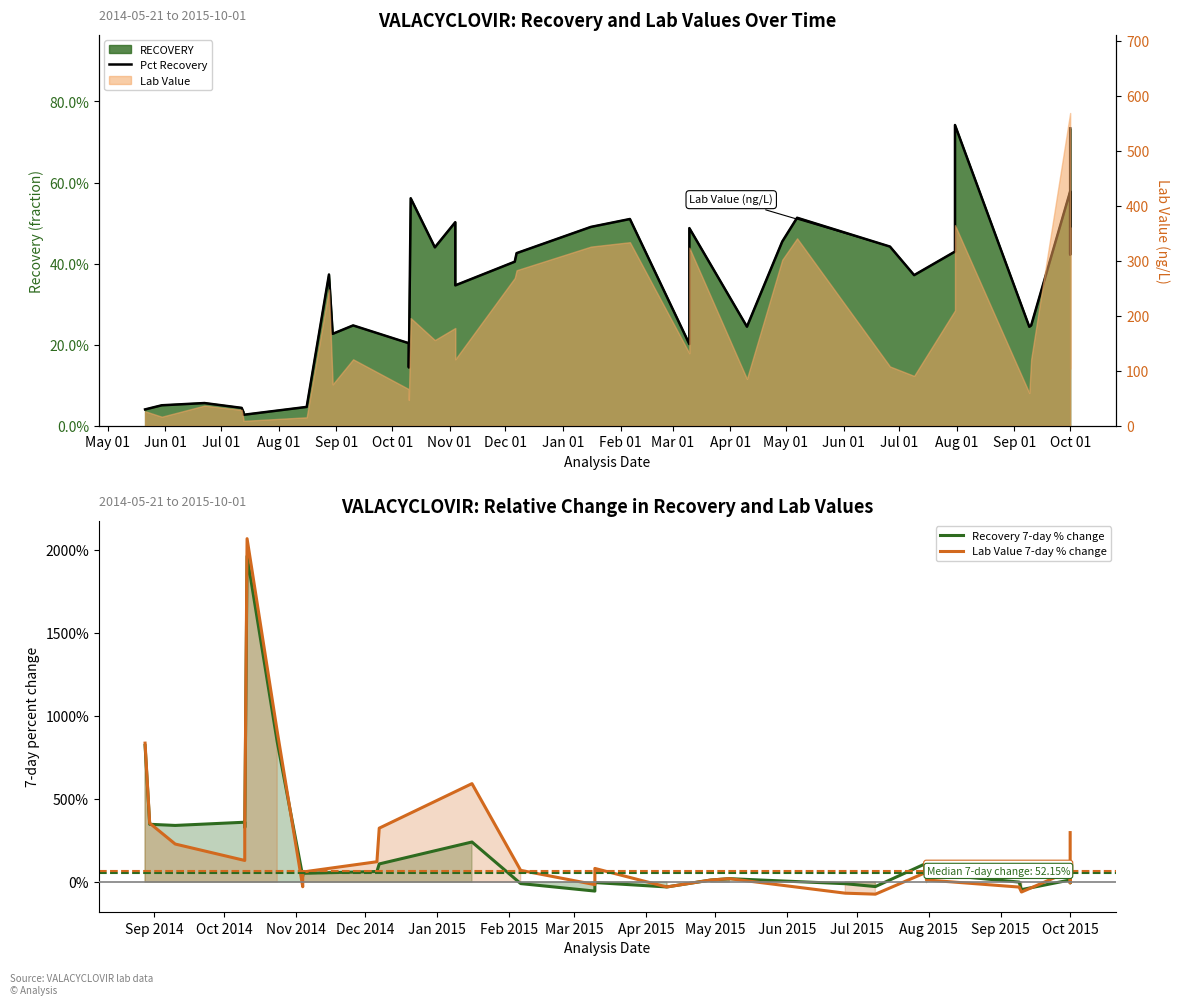

Where is Pct Recovery nearest to the value 0?

2014-07-13